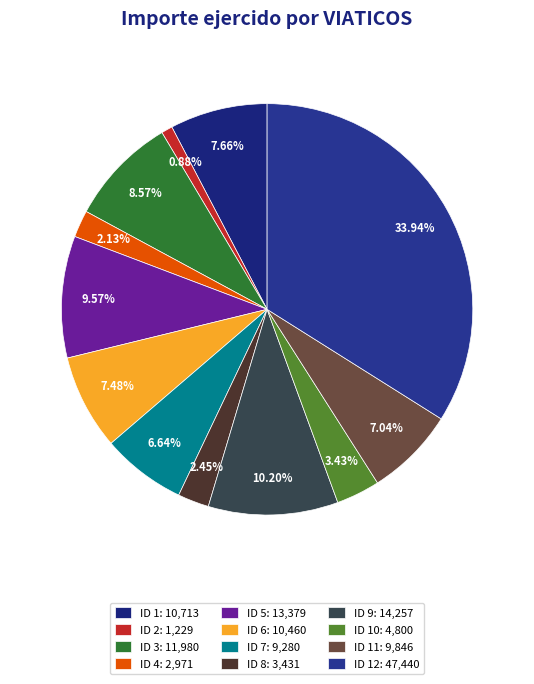

Rank the categories by value from highest to lowest.

12, 9, 5, 3, 1, 6, 11, 7, 10, 8, 4, 2